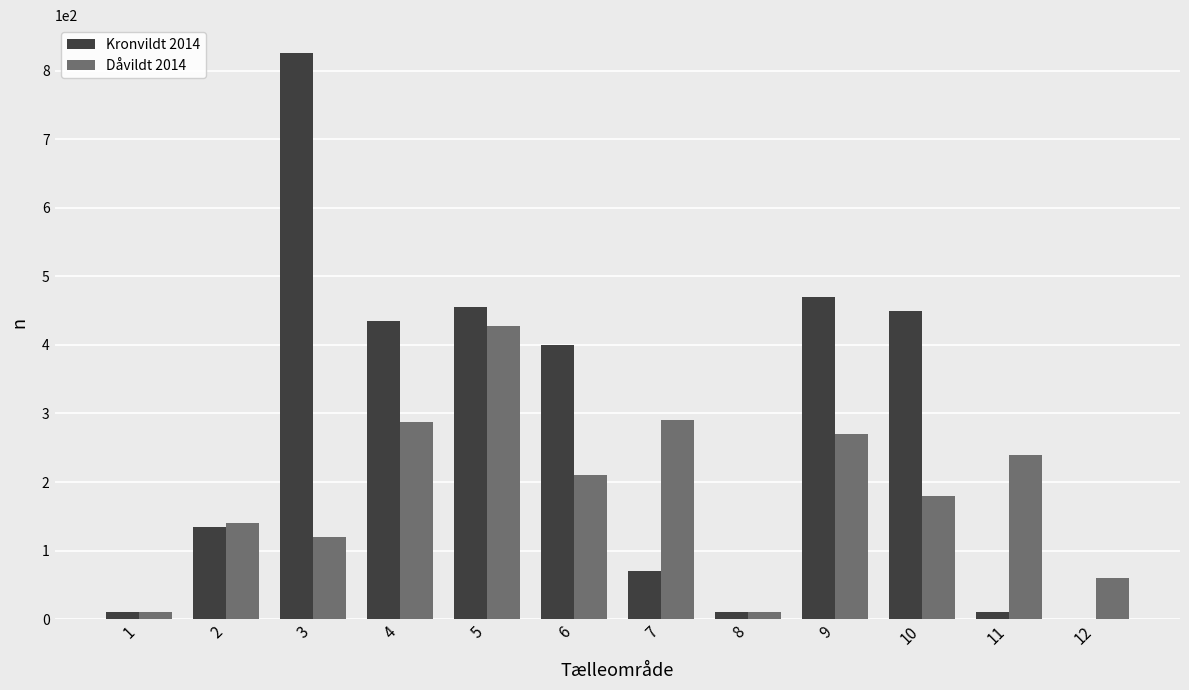

At which category is the sum across all series the highest?

3